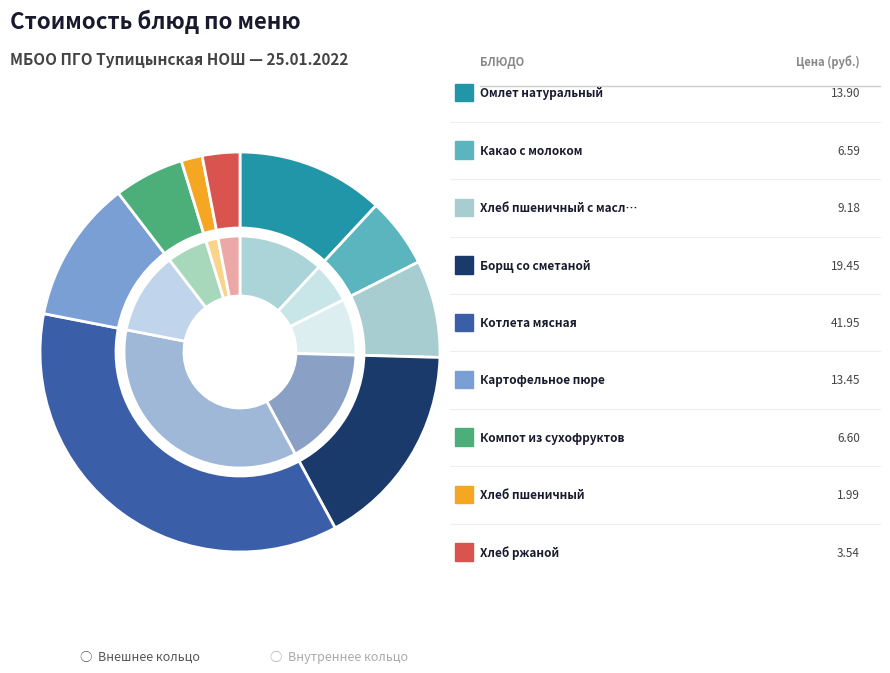

How much of the chart is everything except Хлеб пшеничный?

98.3%